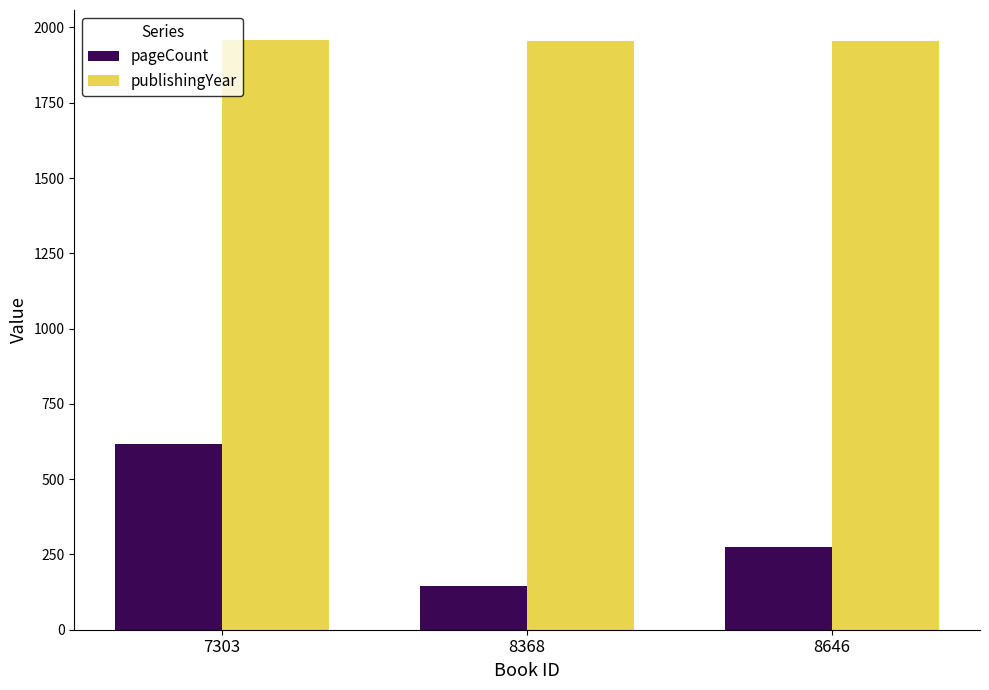

How many data points does each series have?

3